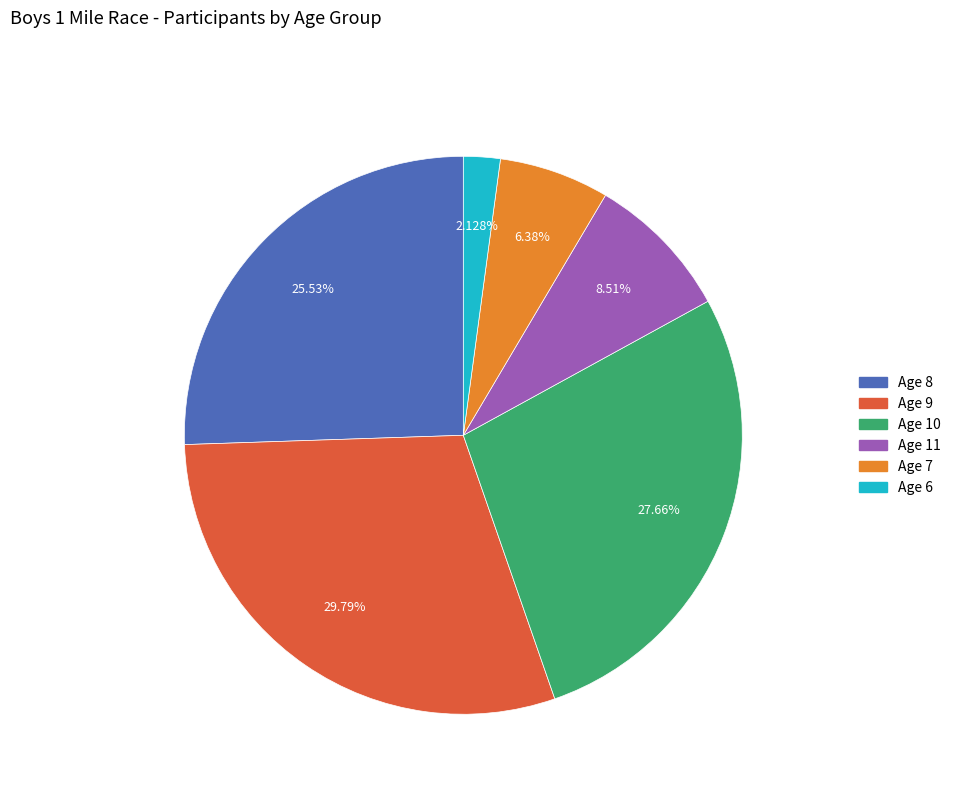

Is there a majority slice in this chart?

No